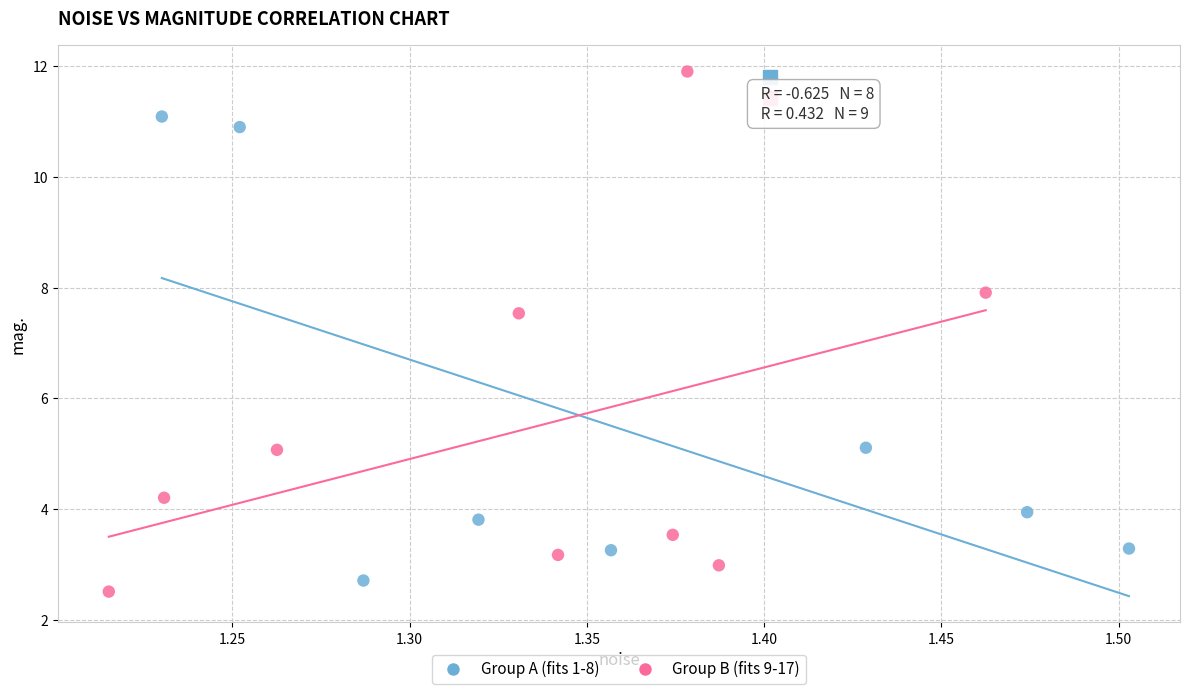

Which series reaches the maximum Y coordinate?

Group B (fits 9-17)